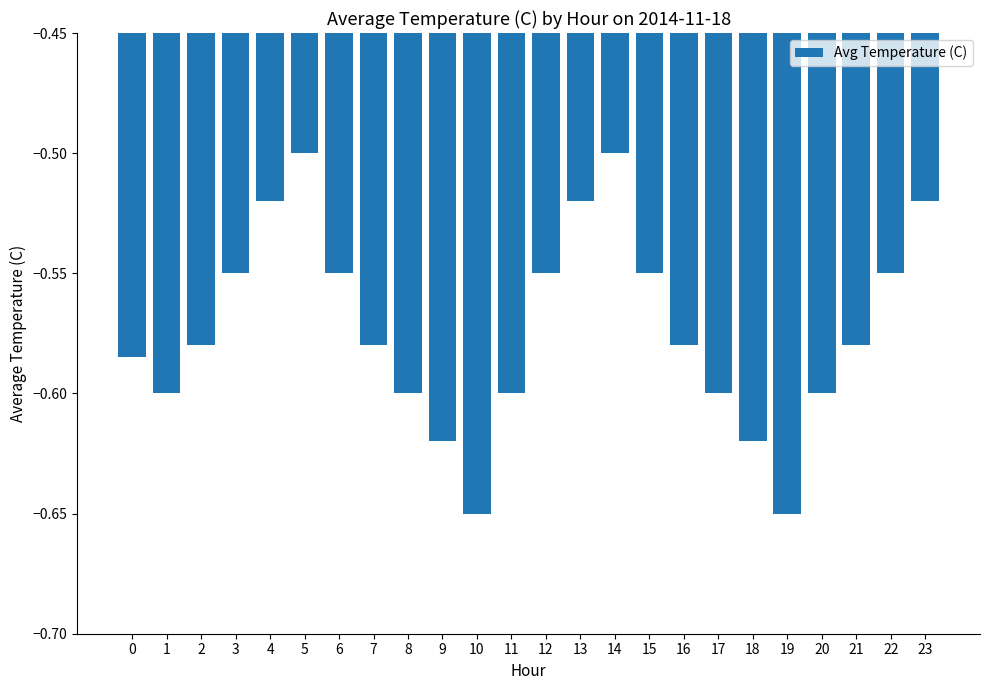

The chart shows a value of -0.9 at 2. True or false?

False